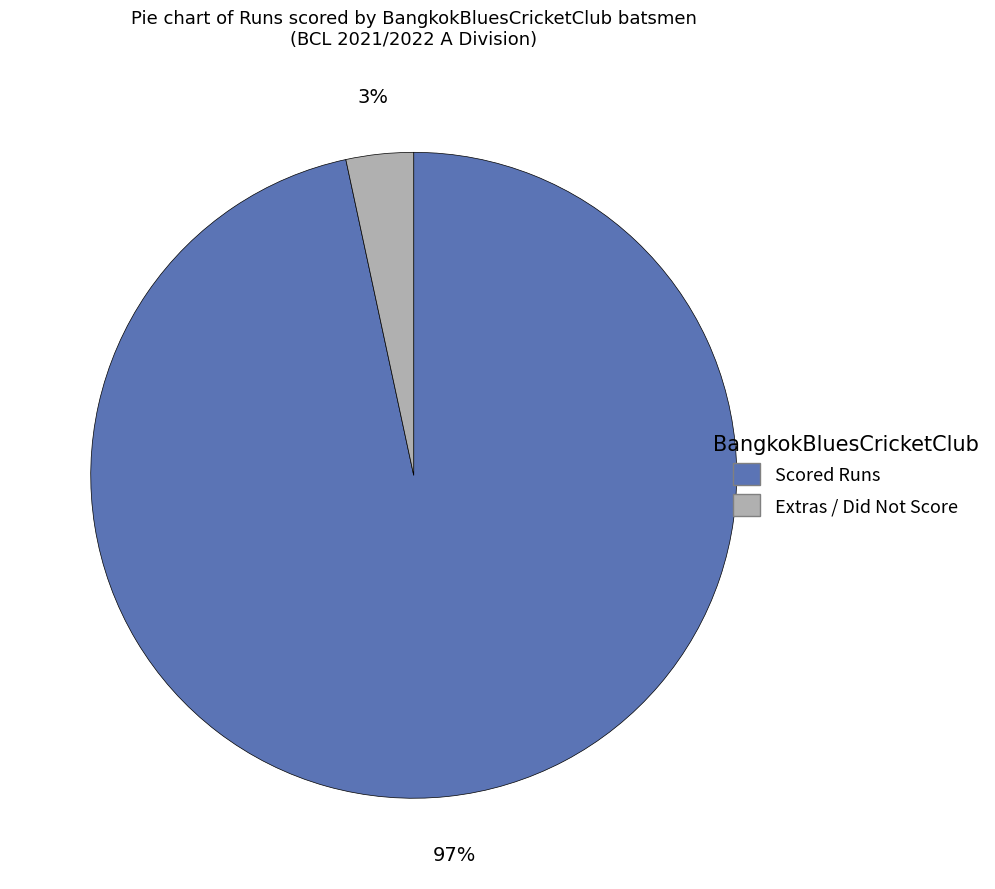

How many segments does this pie chart have?

2